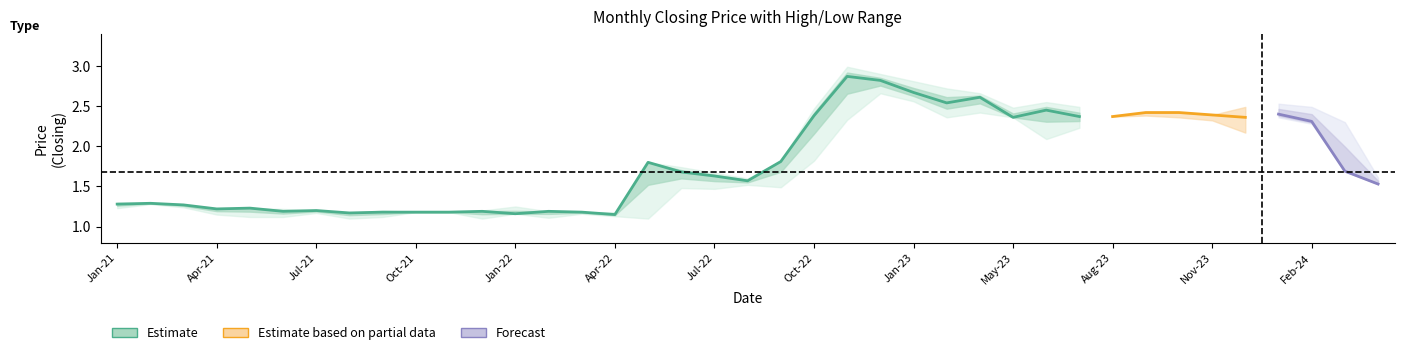

Does the chart have visible grid lines?

No